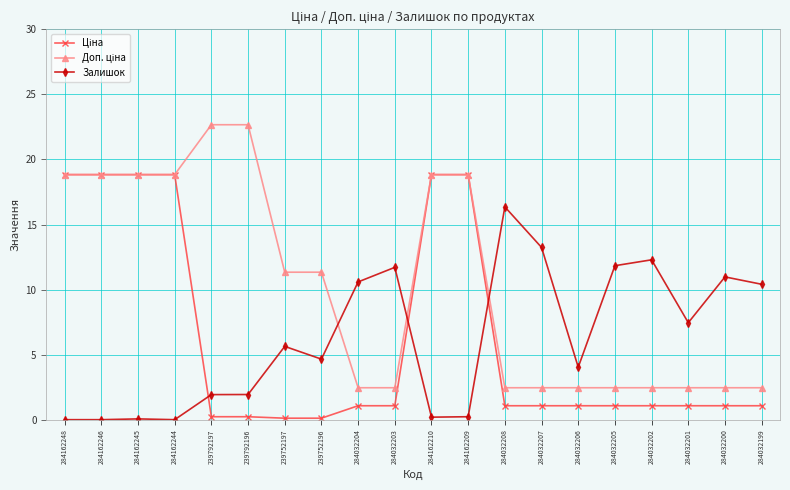

How many data points does each series have?

20